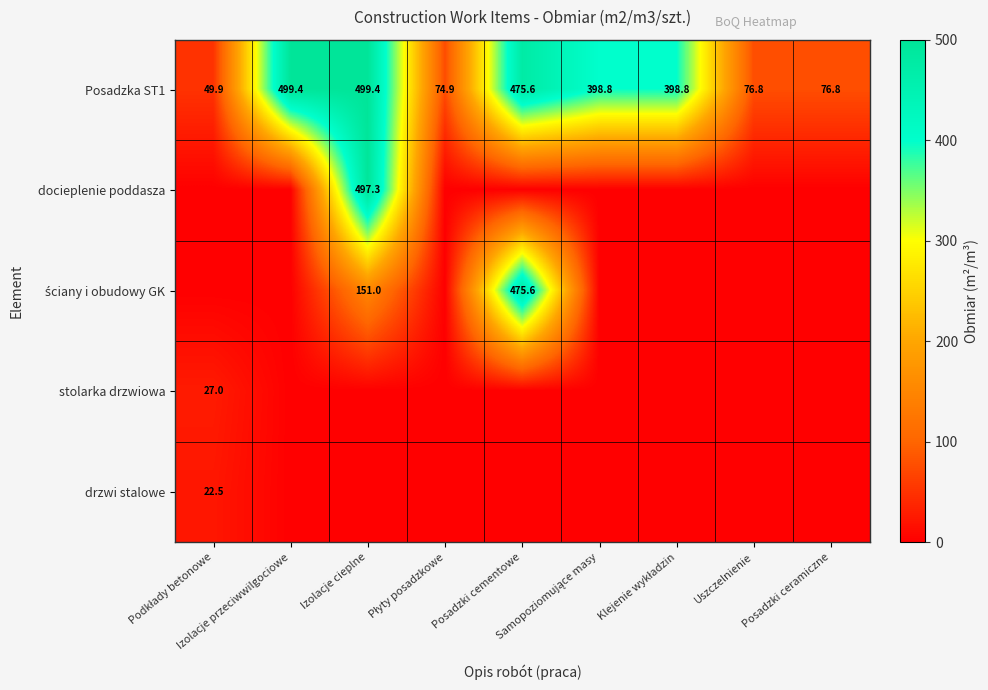

What is the lowest value of the Posadzka ST1 series?

49.9